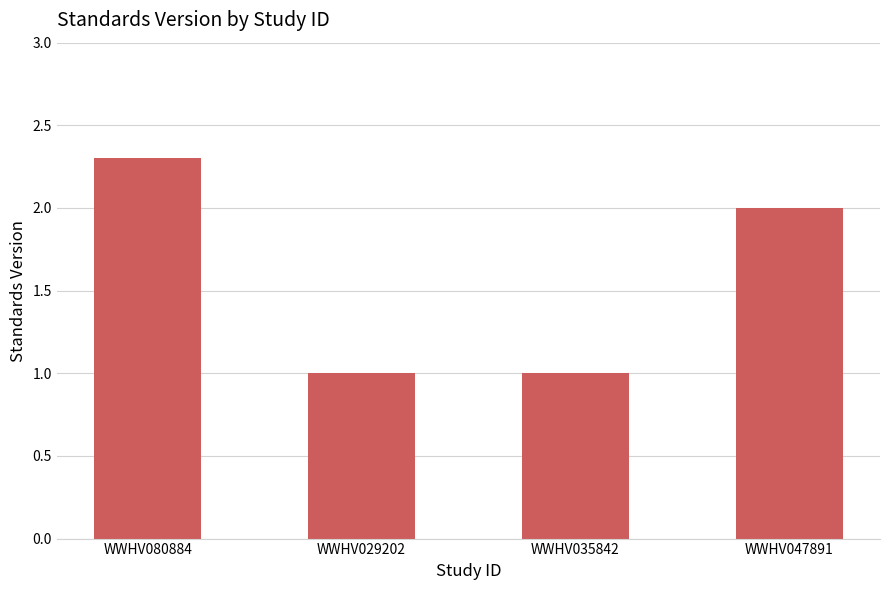

What is the difference between the second highest and minimum values?

1.0